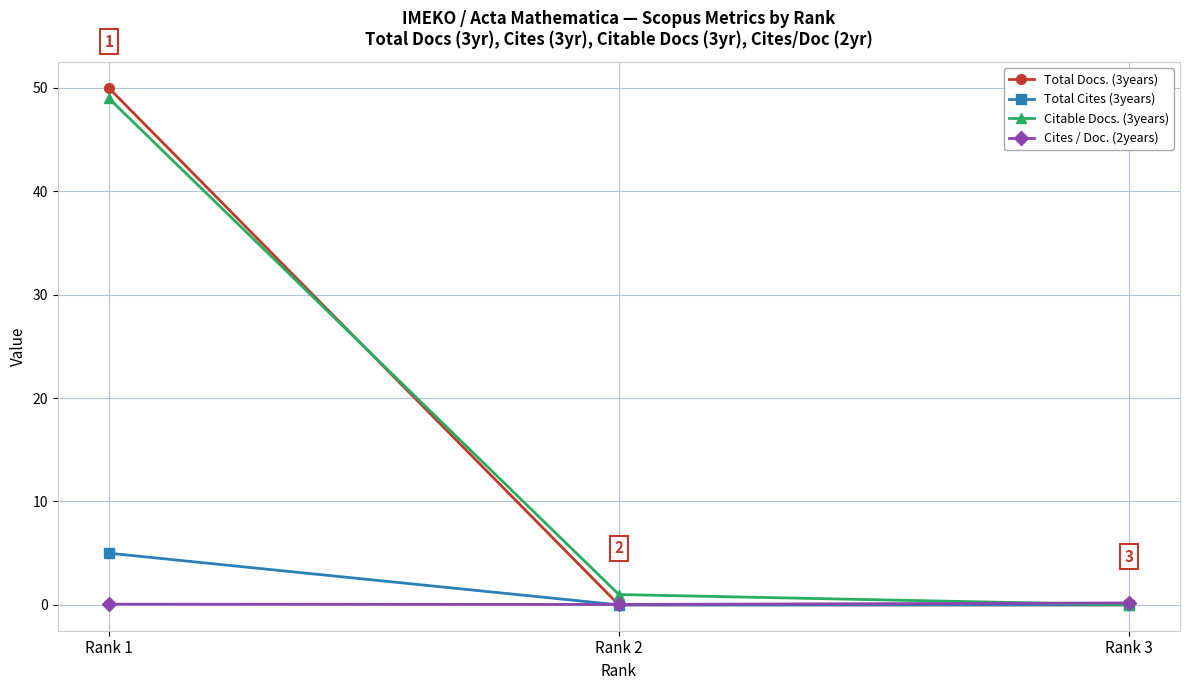

What is the maximum value shown in the chart?

50.0